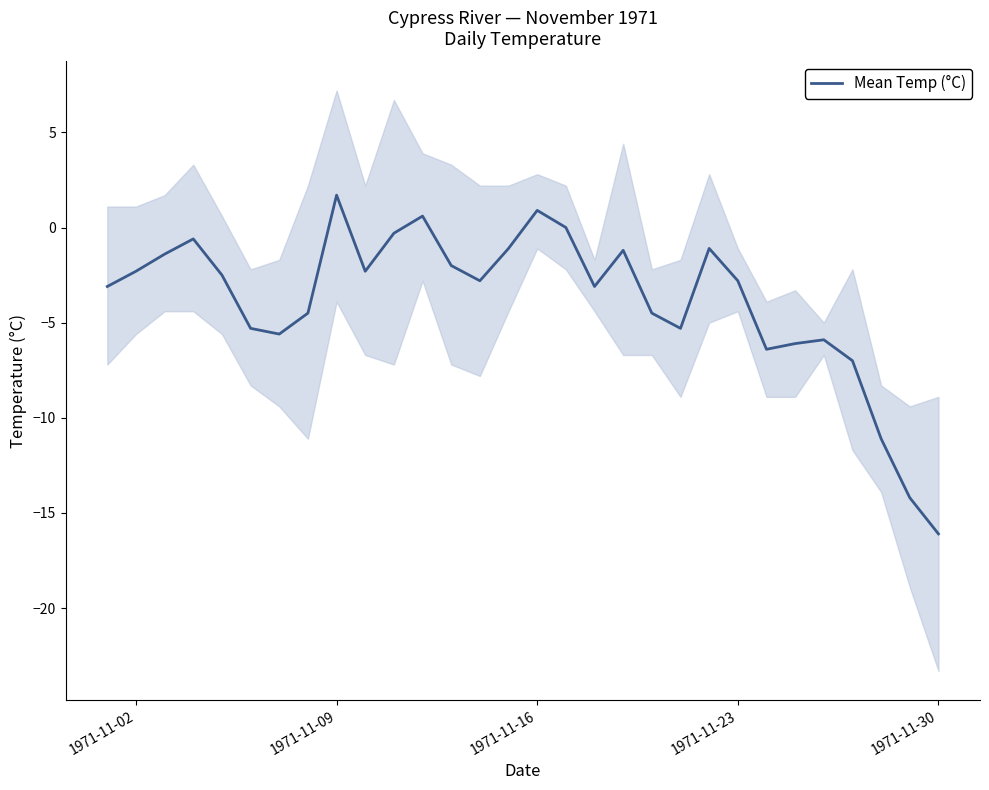

What is the difference between the maximum and minimum values?

17.8